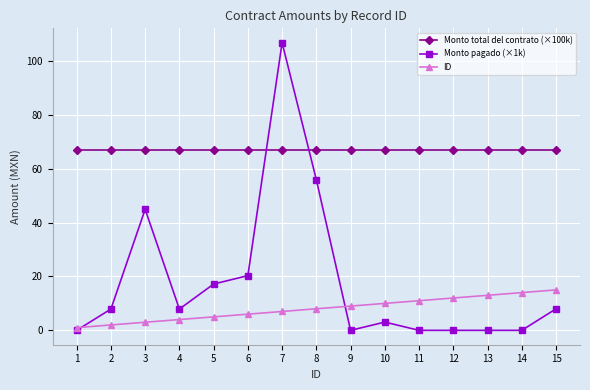

True or false: Monto total del contrato (×100k) and ID cross at least once.

False